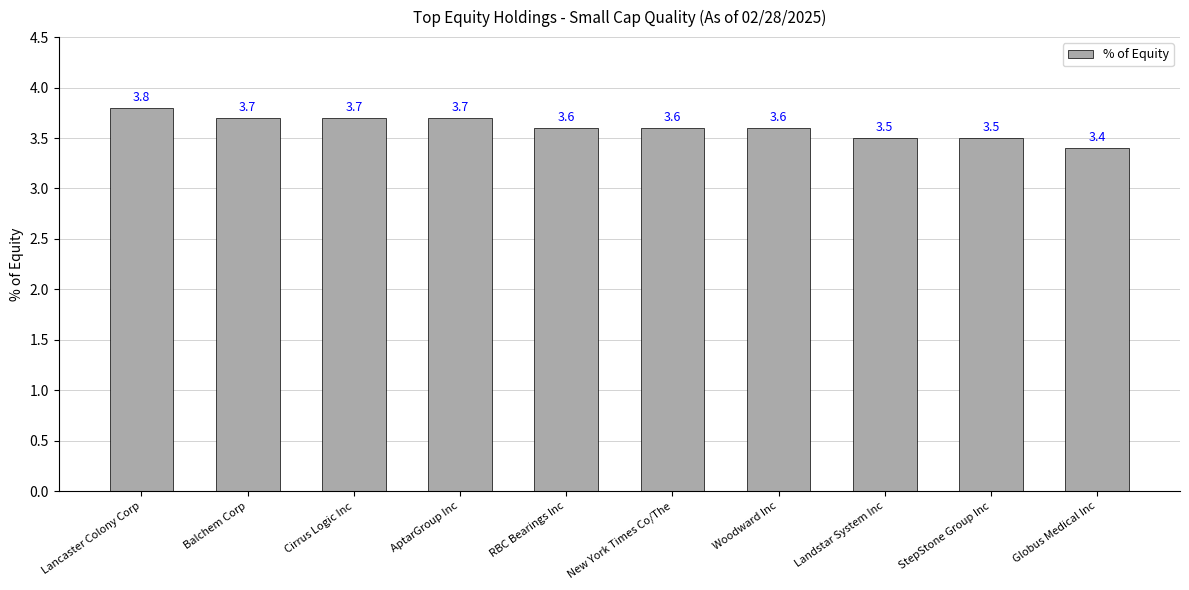

What position from the left is Lancaster Colony Corp?

1